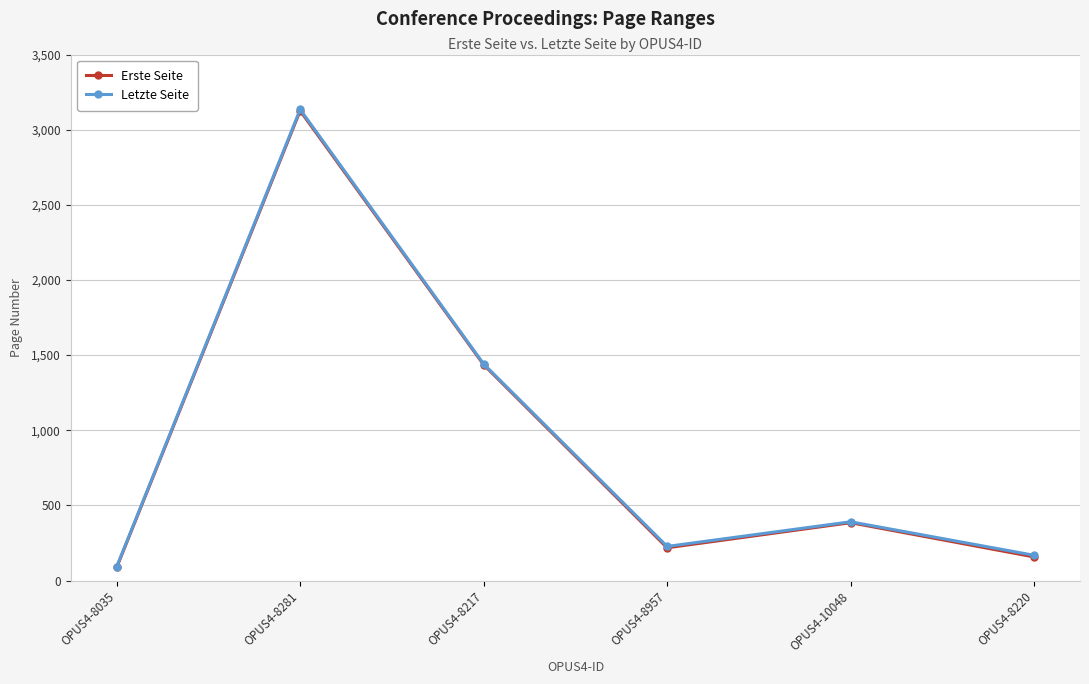

How many categories are shown in the chart?

6